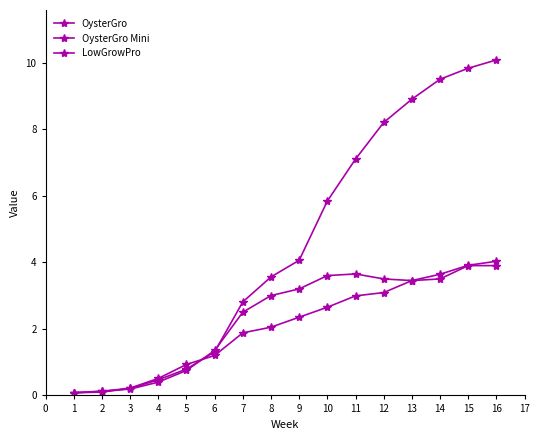

Which series changed the most between 4 and 11?

OysterGro Mini